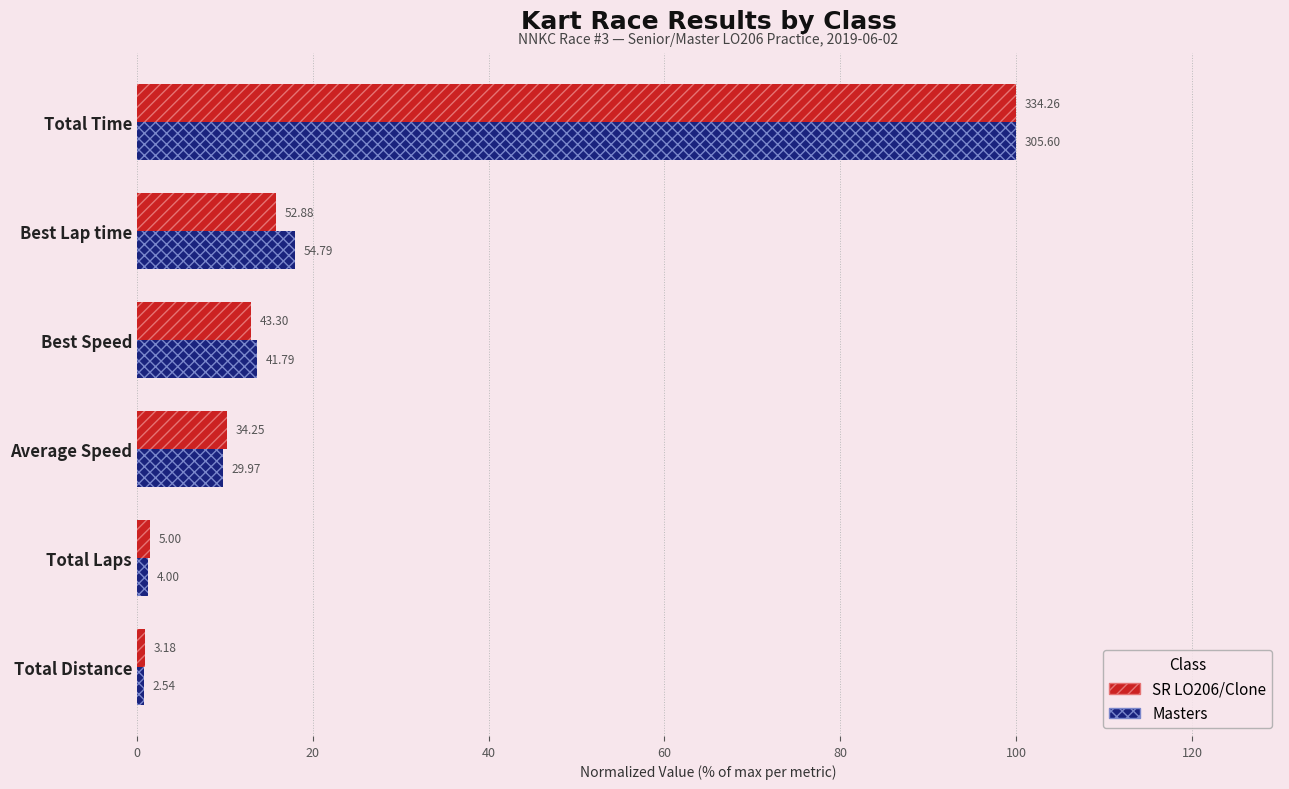

What are all the series names shown in the legend?

SR LO206/Clone, Masters